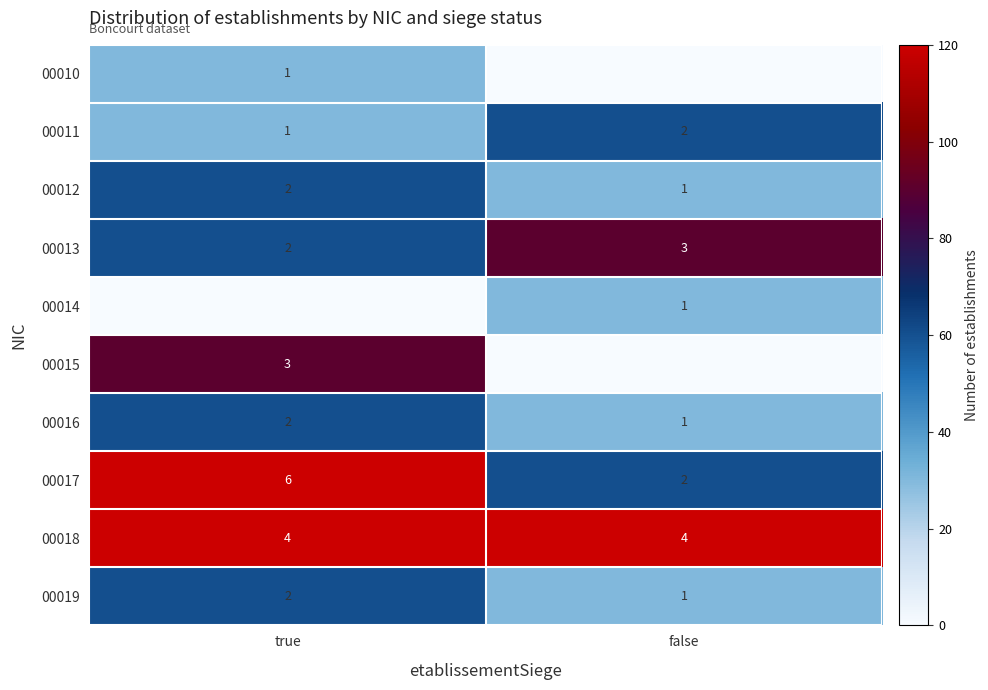

True or false: 00018 has a value of 2 at true.

False